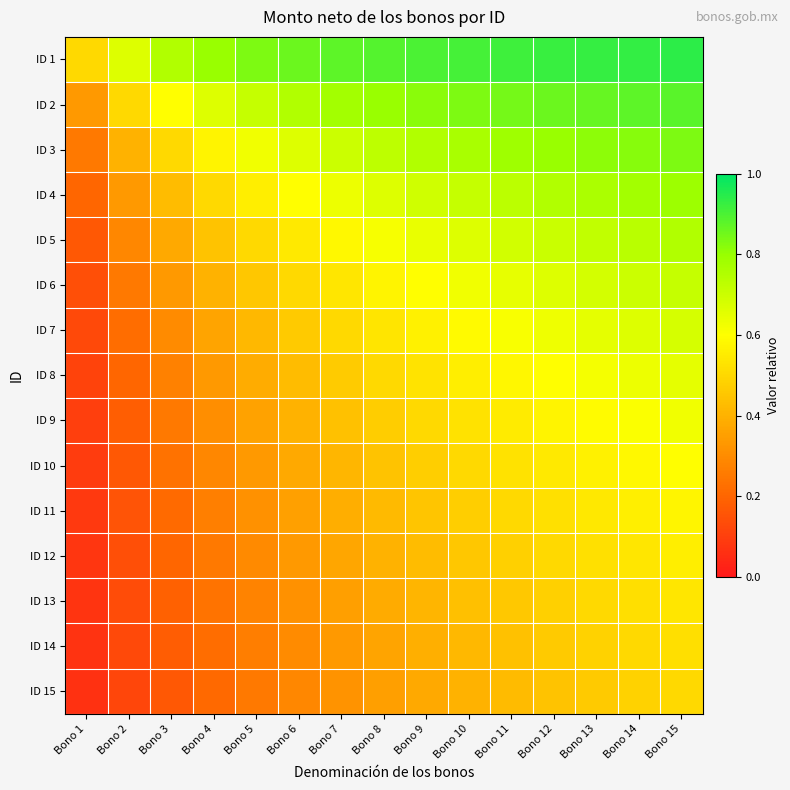

Between Bono 10 and Bono 8, which is larger?

Bono 10